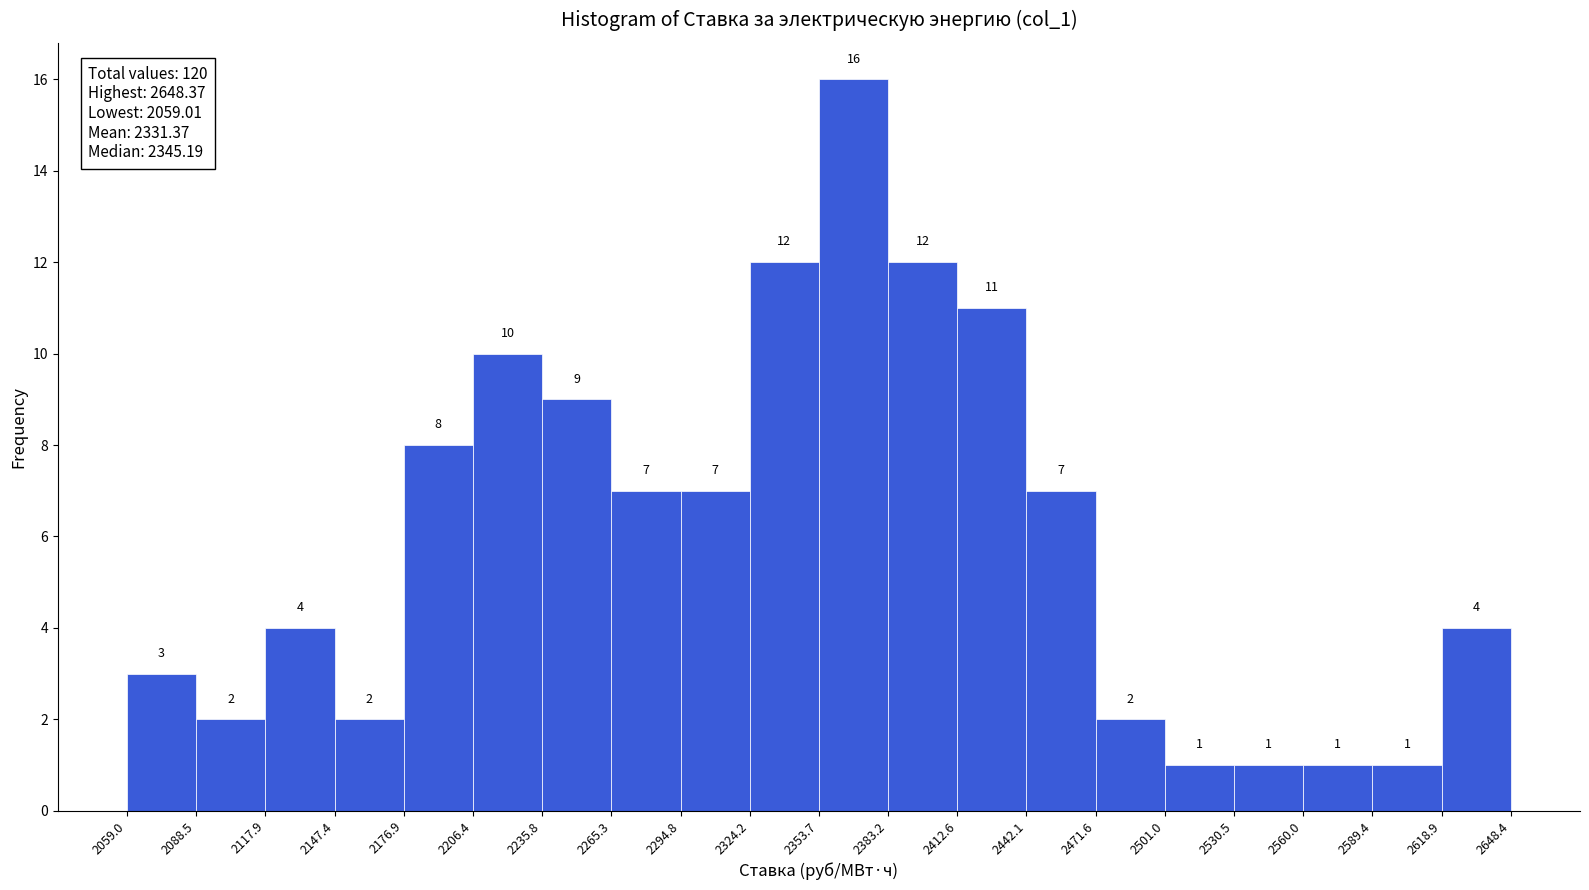

Which range on the x-axis has the tallest bar?

2353.7 to 2383.2